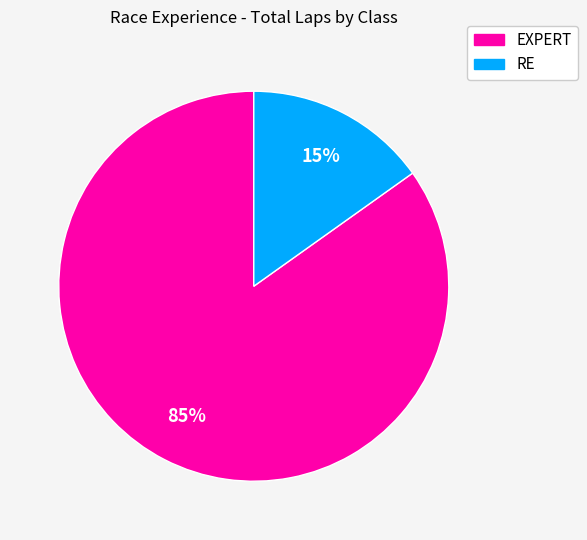

To the nearest percent, what is the average slice percentage?

50%